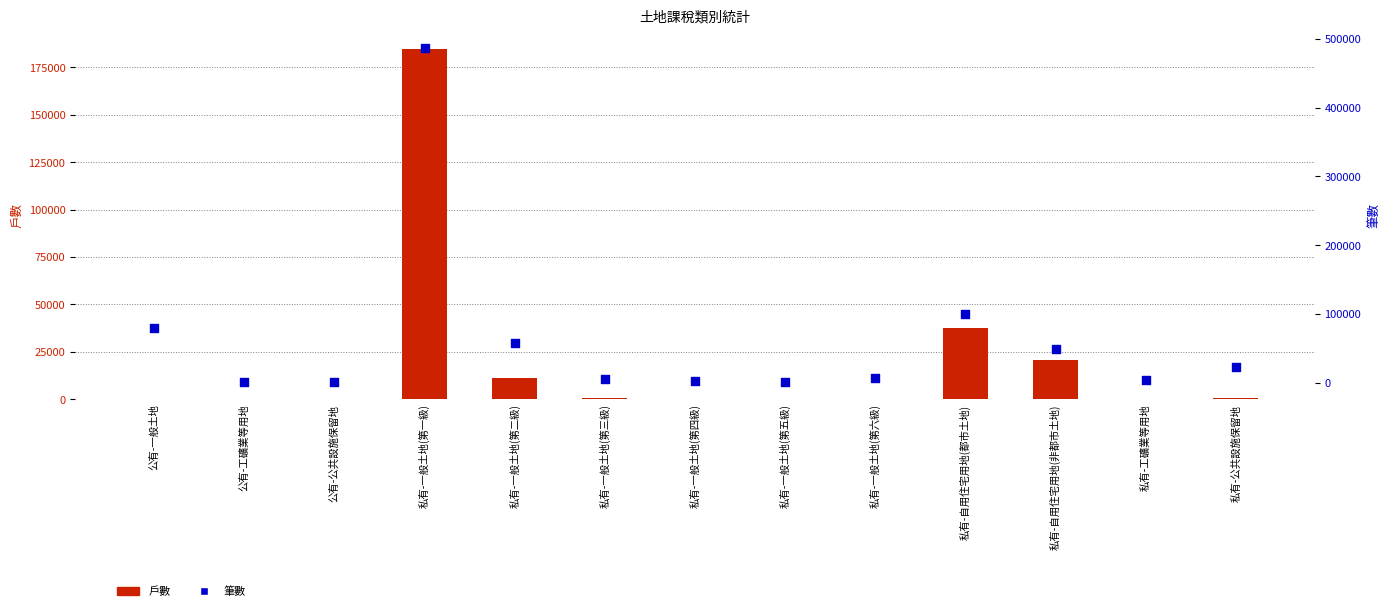

At how many categories does at least one series exceed 231862?

1